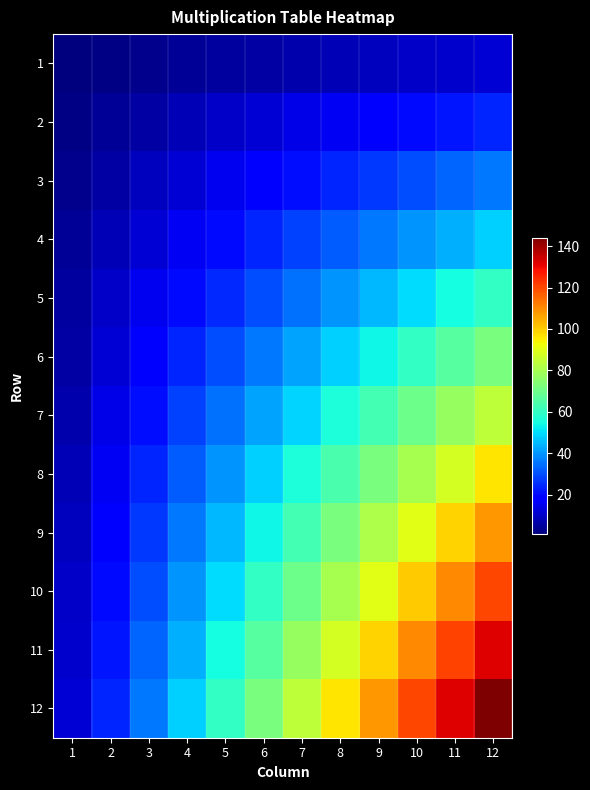

Reading left to right, list all the values displayed in this chart.

1: 1=1	2=2	3=3	4=4	5=5	6=6	7=7	8=8	9=9	10=10	11=11	12=12
2: 1=2	2=4	3=6	4=8	5=10	6=12	7=14	8=16	9=18	10=20	11=22	12=24
3: 1=3	2=6	3=9	4=12	5=15	6=18	7=21	8=24	9=27	10=30	11=33	12=36
4: 1=4	2=8	3=12	4=16	5=20	6=24	7=28	8=32	9=36	10=40	11=44	12=48
5: 1=5	2=10	3=15	4=20	5=25	6=30	7=35	8=40	9=45	10=50	11=55	12=60
6: 1=6	2=12	3=18	4=24	5=30	6=36	7=42	8=48	9=54	10=60	11=66	12=72
7: 1=7	2=14	3=21	4=28	5=35	6=42	7=49	8=56	9=63	10=70	11=77	12=84
8: 1=8	2=16	3=24	4=32	5=40	6=48	7=56	8=64	9=72	10=80	11=88	12=96
9: 1=9	2=18	3=27	4=36	5=45	6=54	7=63	8=72	9=81	10=90	11=99	12=108
10: 1=10	2=20	3=30	4=40	5=50	6=60	7=70	8=80	9=90	10=100	11=110	12=120
11: 1=11	2=22	3=33	4=44	5=55	6=66	7=77	8=88	9=99	10=110	11=121	12=132
12: 1=12	2=24	3=36	4=48	5=60	6=72	7=84	8=96	9=108	10=120	11=132	12=144